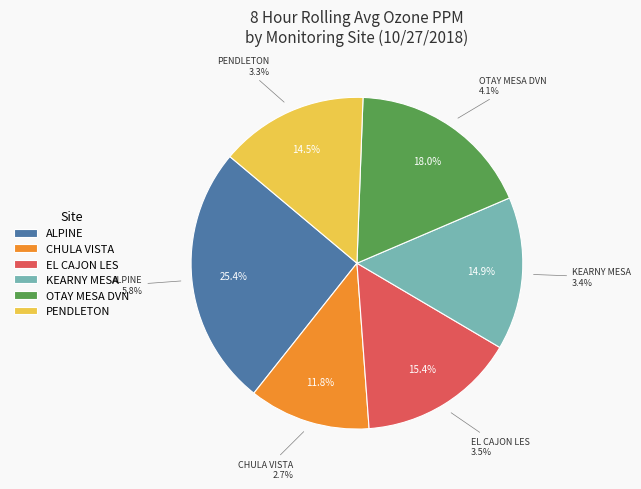

True or false: KEARNY MESA accounts for 15% of the total.

True